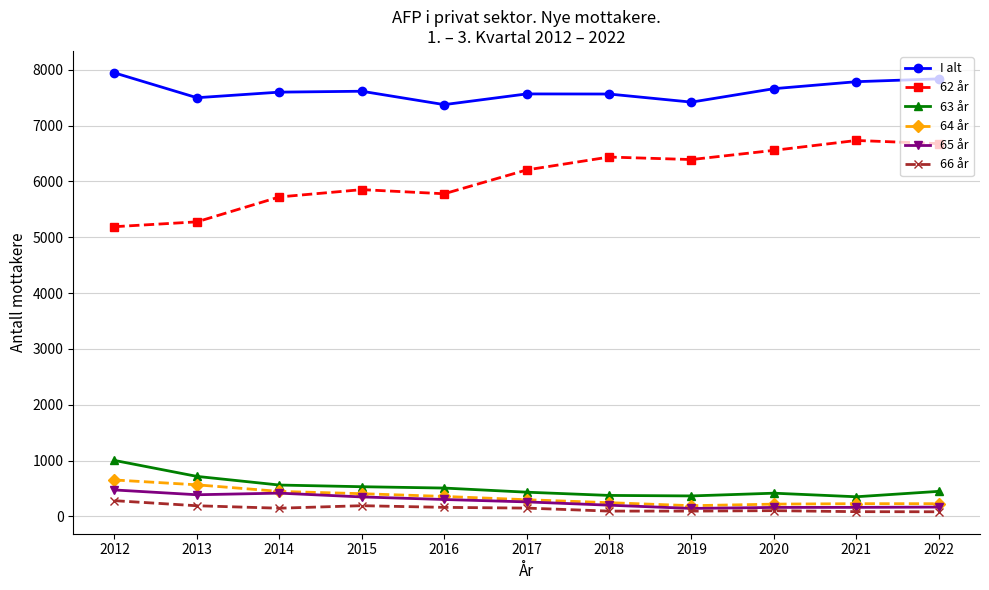

What is the minimum value for I alt?

7377